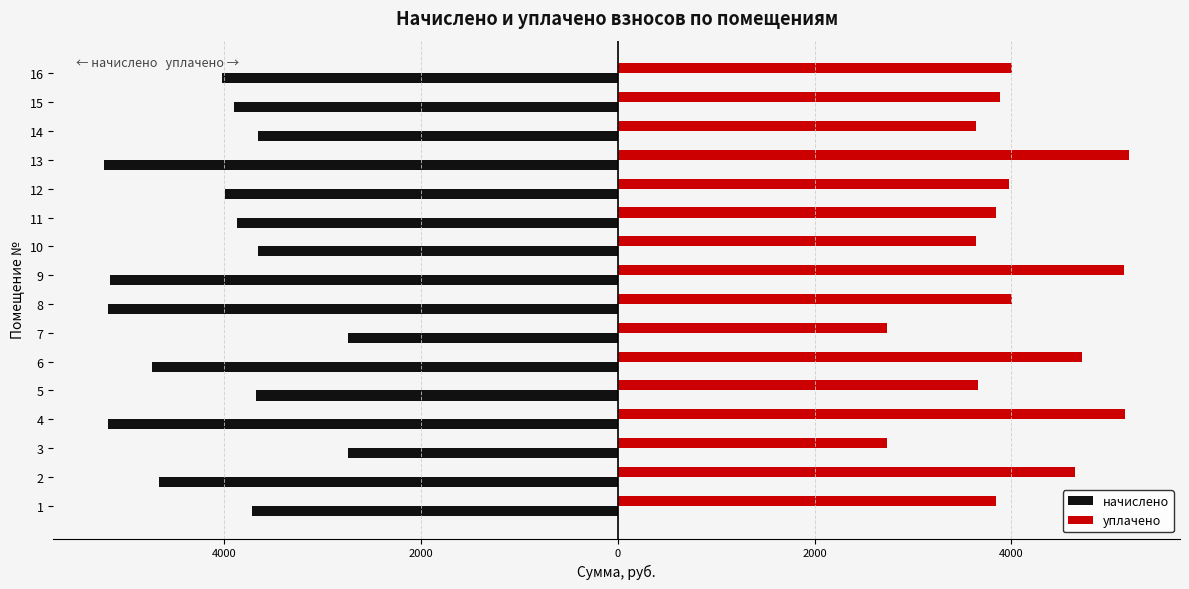

Are the bars horizontal?

Yes